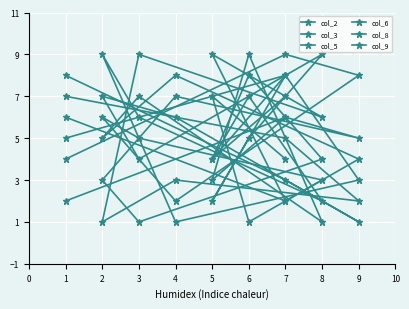

What is the minimum value for col_9?

1